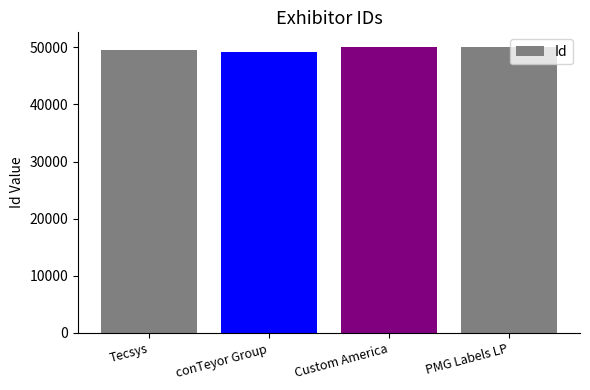

The chart shows a value of 69802 at Tecsys. True or false?

False